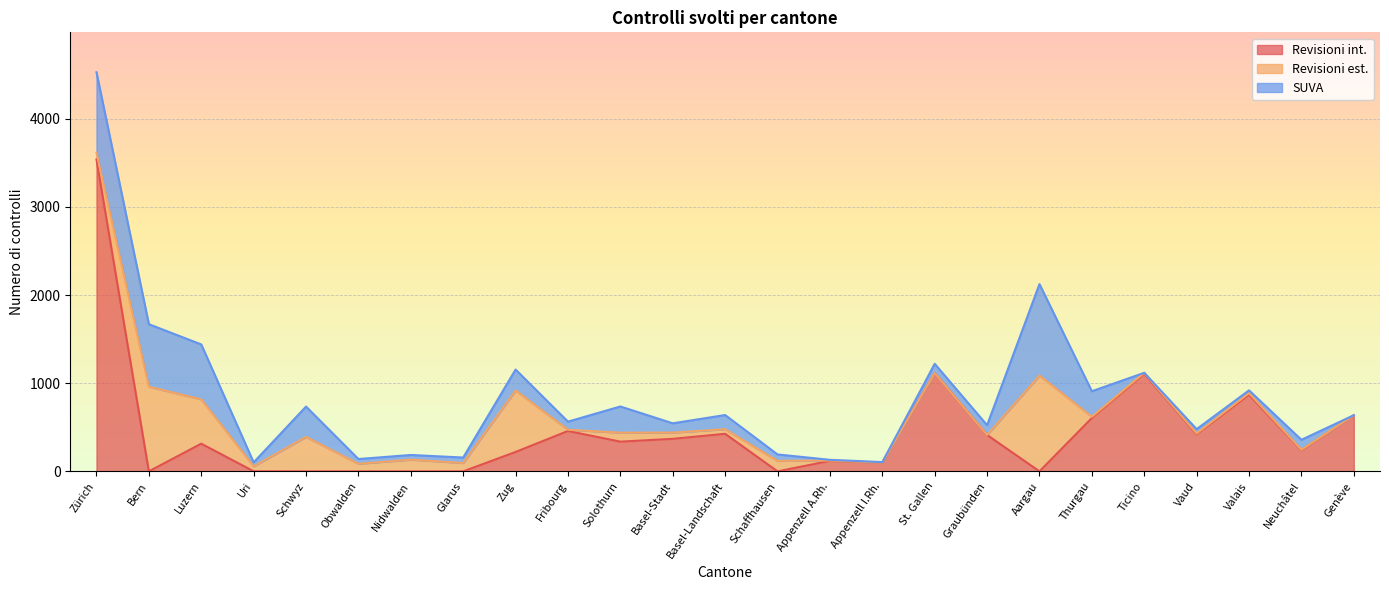

What is the value of the Revisioni est. point at the 24th from the left?

5